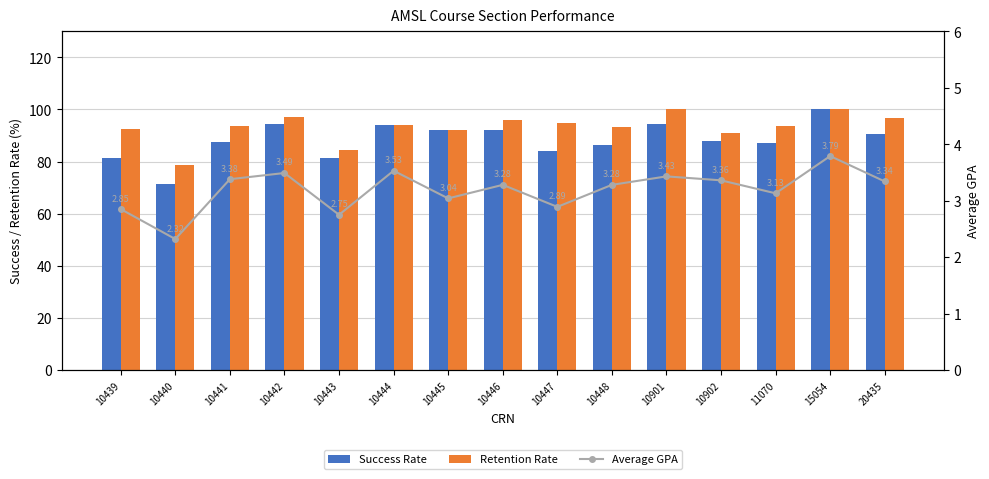

Which has a higher value, 10439 or 20435?

20435